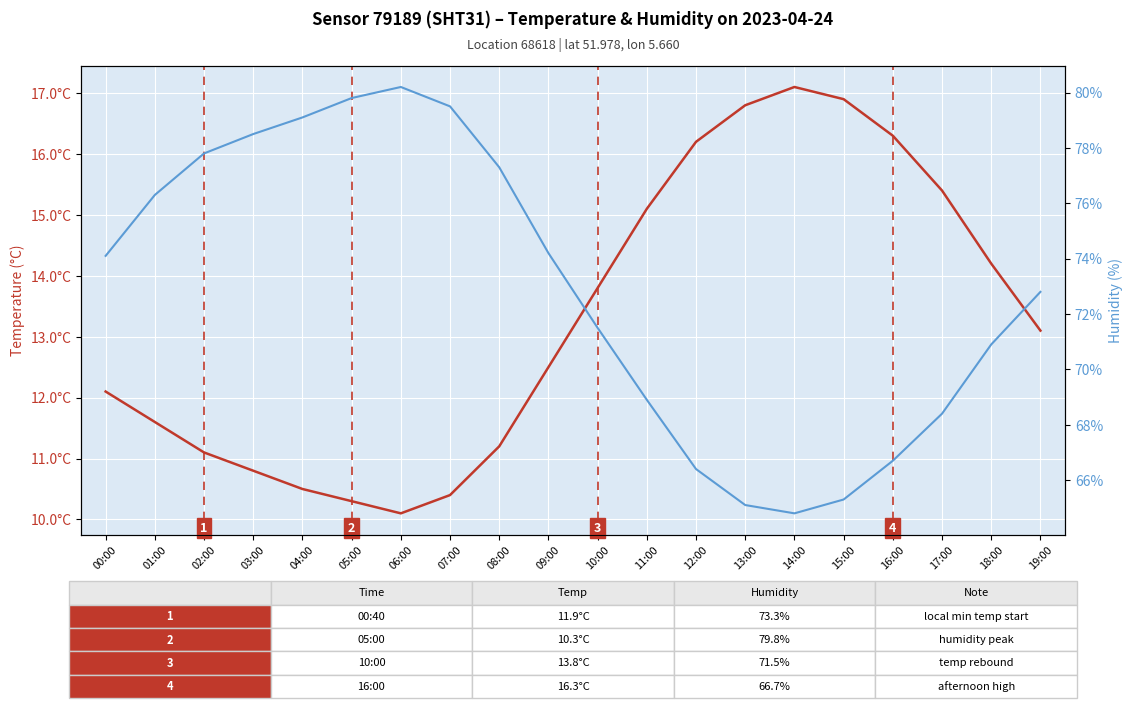

Does the chart display data point markers on the line(s)?

No